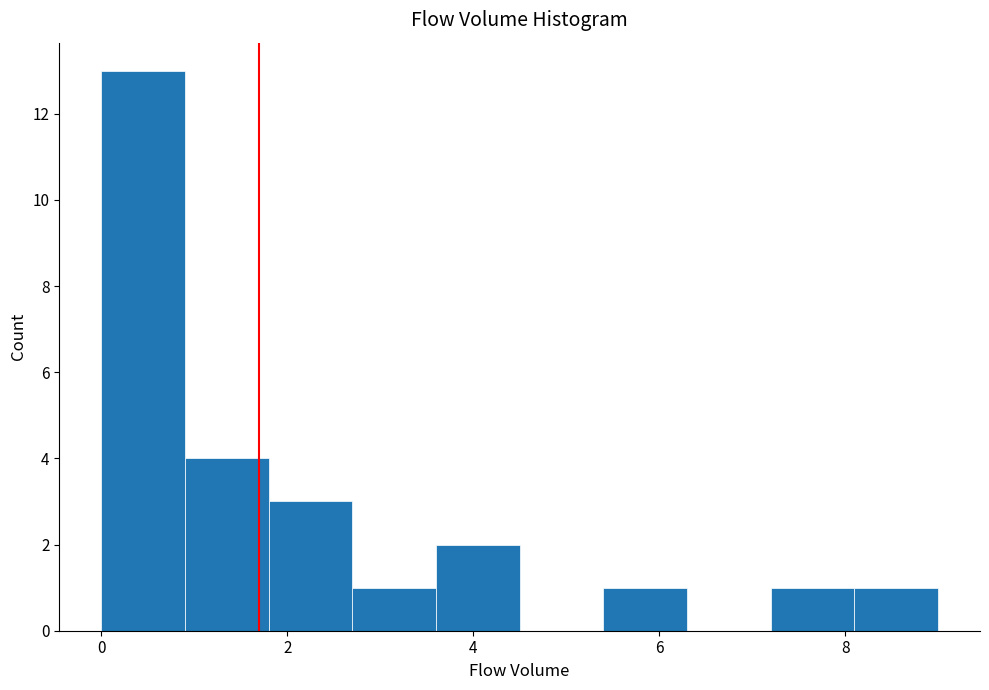

What is the height of the bar covering 2.7 to 3.6 on the x-axis? Neither the bar edges nor the heights are printed on the chart, so give them approximately, as read against the axes.

1